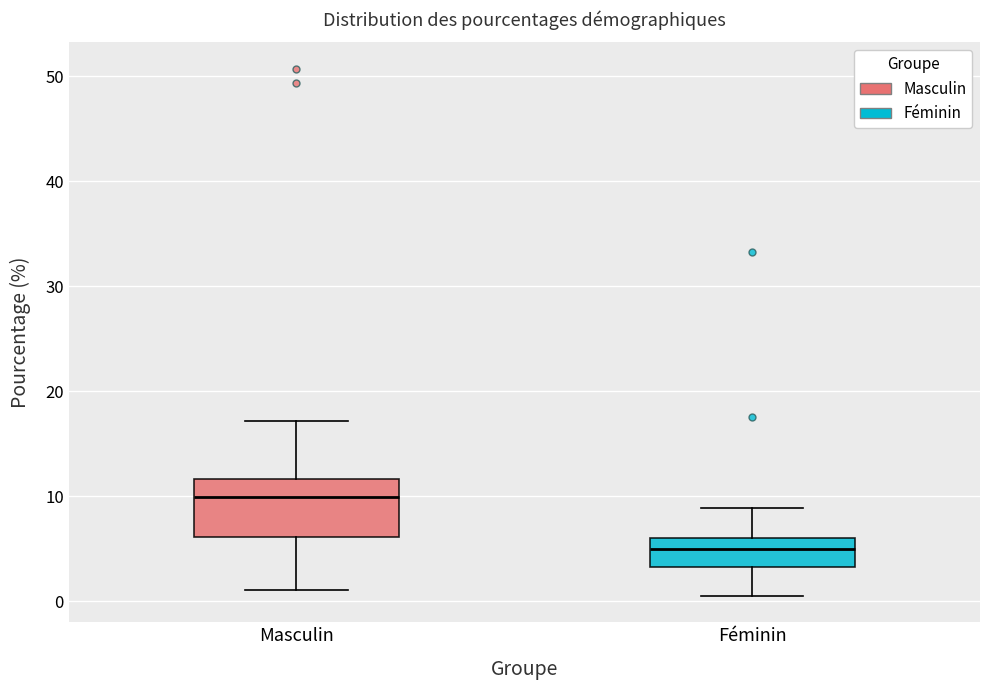

Which box is the tallest, from its lower edge to its upper edge?

Masculin